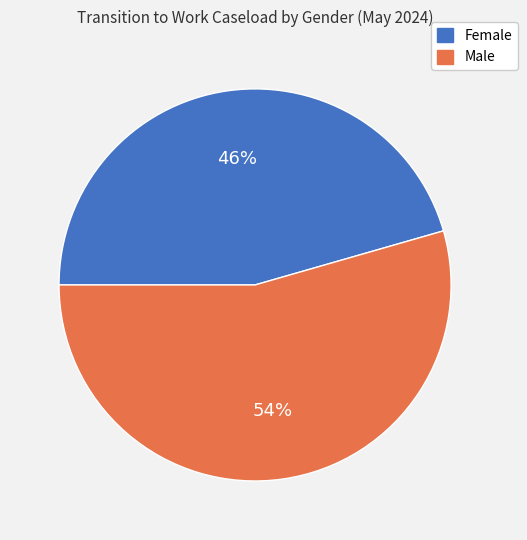

Combined, do Female and Male account for over 50%?

Yes